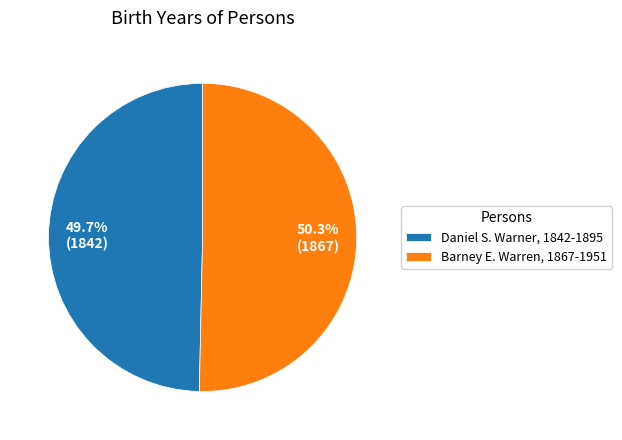

To the nearest percent, what is the average slice percentage?

50%